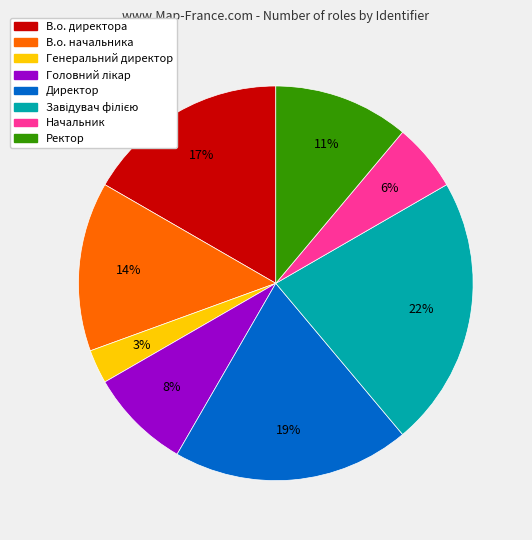

What is the smallest slice in the pie chart?

Генеральний директор